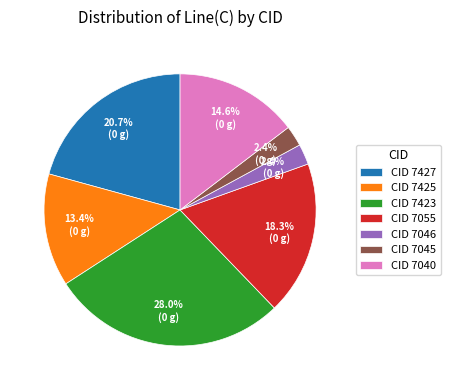

What portion of the pie excludes CID 7045?

97.6%